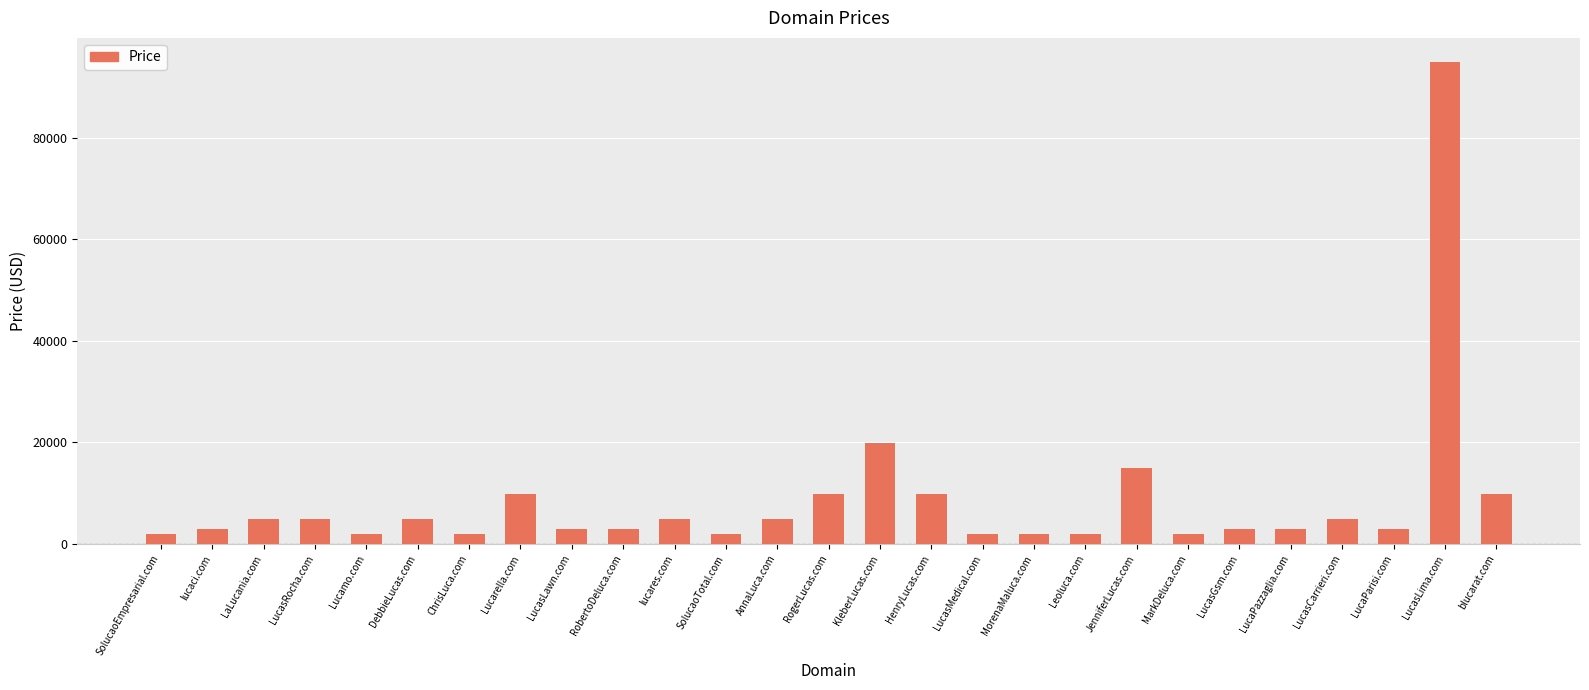

Does the chart contain any negative values?

No